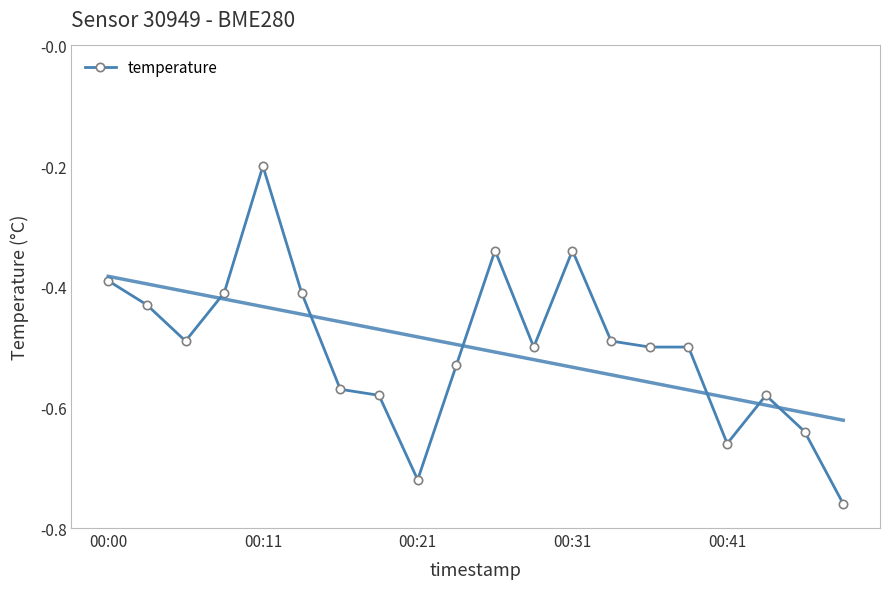

Where is temperature nearest to the value 0?

00:11